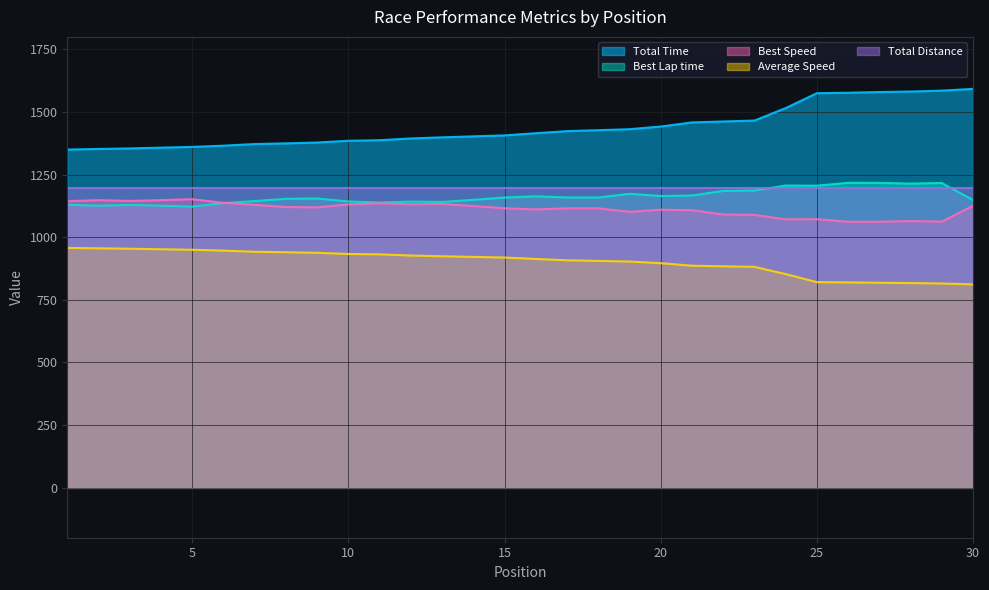

Which series changed the most between 8 and 29?

Total Time